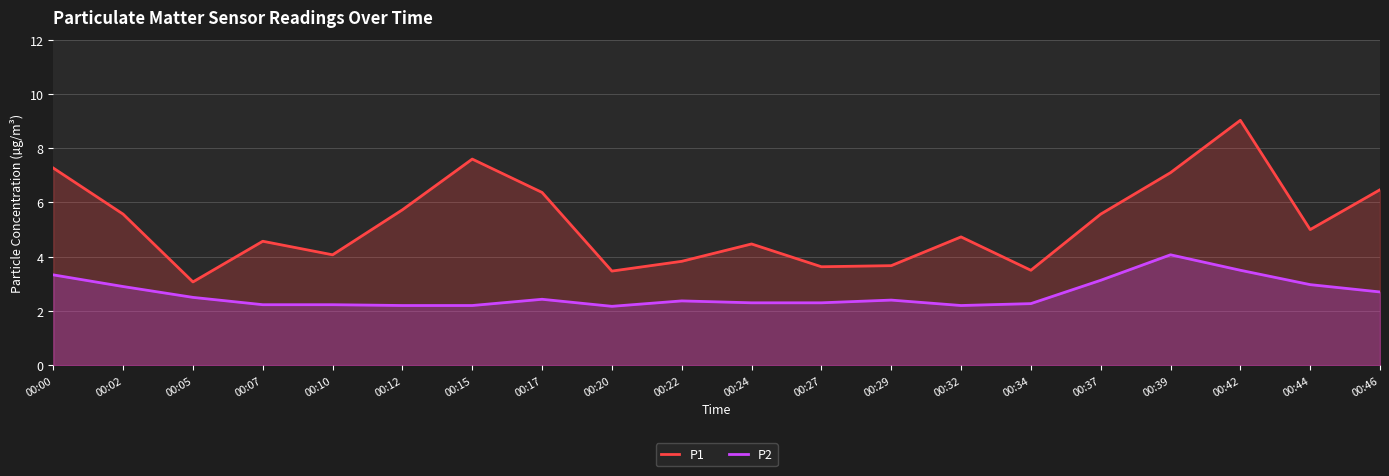

Reading right to left, what are all the values shown in this chart?

P1: 6.5	5.0	9.0	7.1	5.6	3.5	4.7	3.7	3.6	4.5	3.8	3.5	6.4	7.6	5.7	4.1	4.6	3.1	5.6	7.3
P2: 2.7	3.0	3.5	4.1	3.1	2.3	2.2	2.4	2.3	2.3	2.4	2.2	2.4	2.2	2.2	2.2	2.2	2.5	2.9	3.3